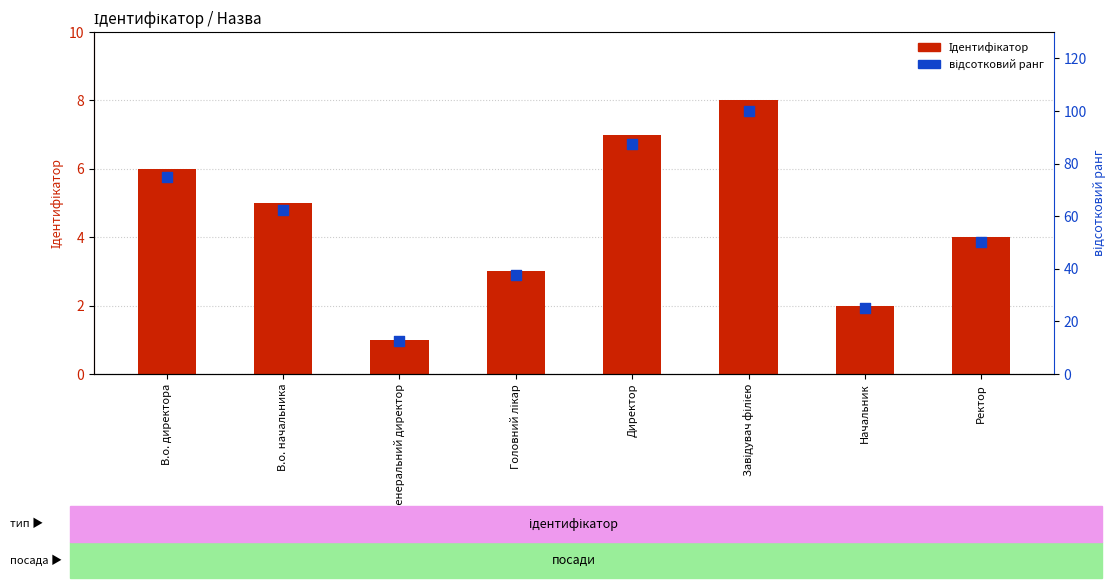

What is the total value across all series at В.о. начальника?

67.5